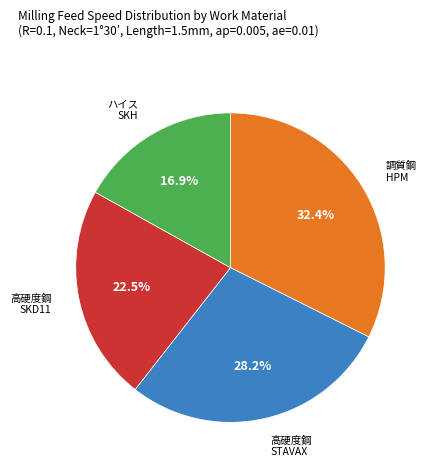

Is there a majority slice in this chart?

No